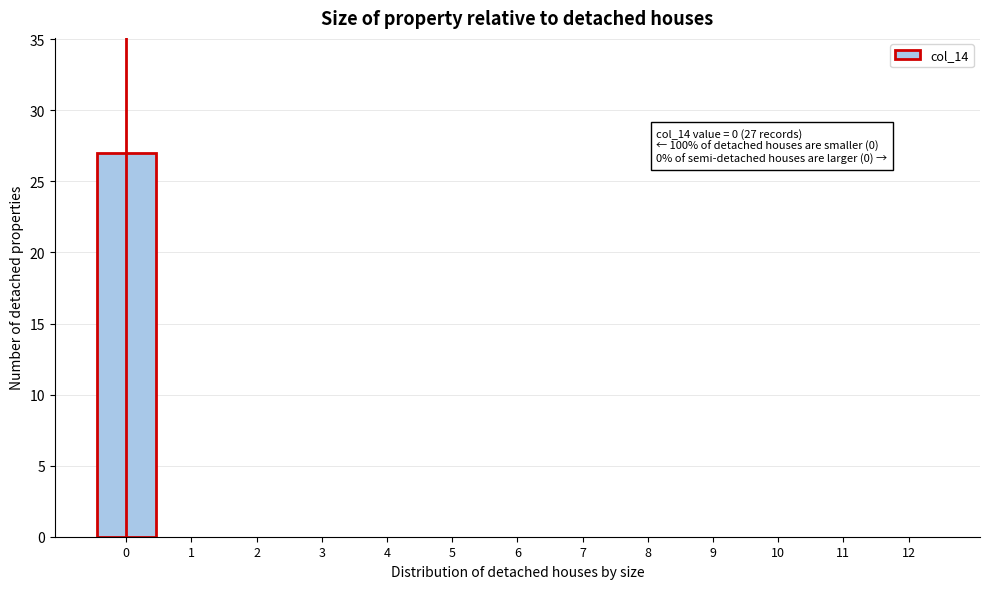

Reading left to right, extract all data points from this chart.

0=27	1=0	2=0	3=0	4=0	5=0	6=0	7=0	8=0	9=0	10=0	11=0	12=0